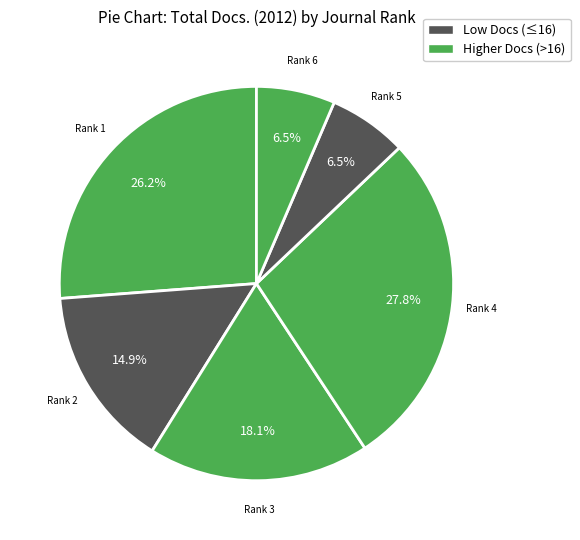

How many slices are in this pie chart?

6